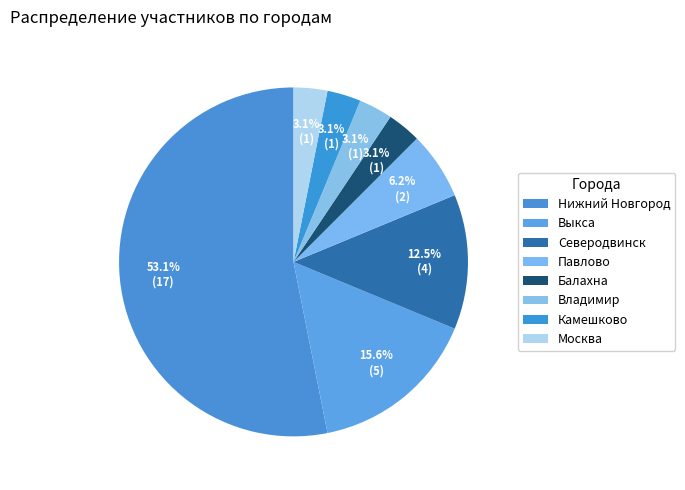

To the nearest percent, what is the average slice percentage?

12%